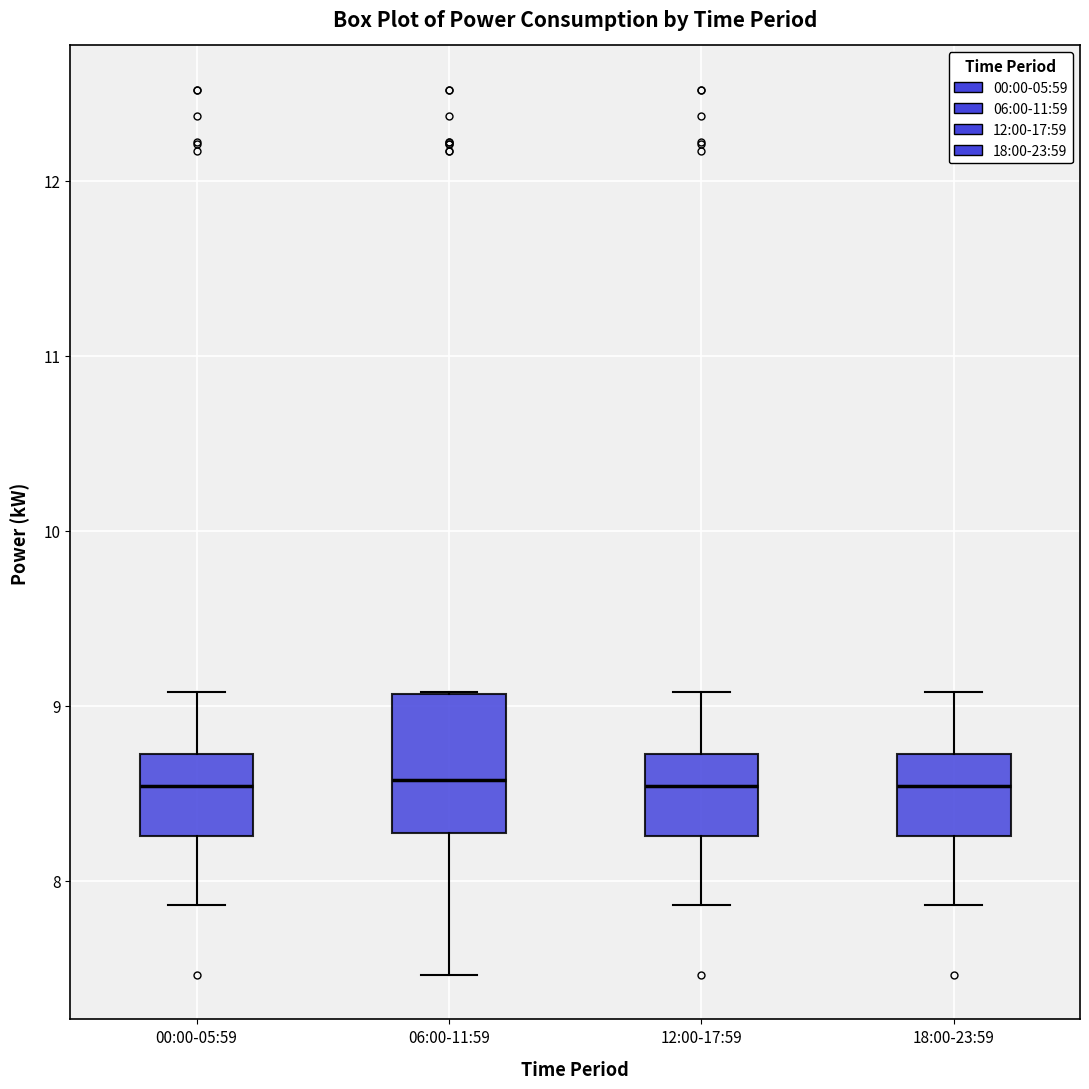

Which box is the tallest, from its lower edge to its upper edge?

06:00-11:59